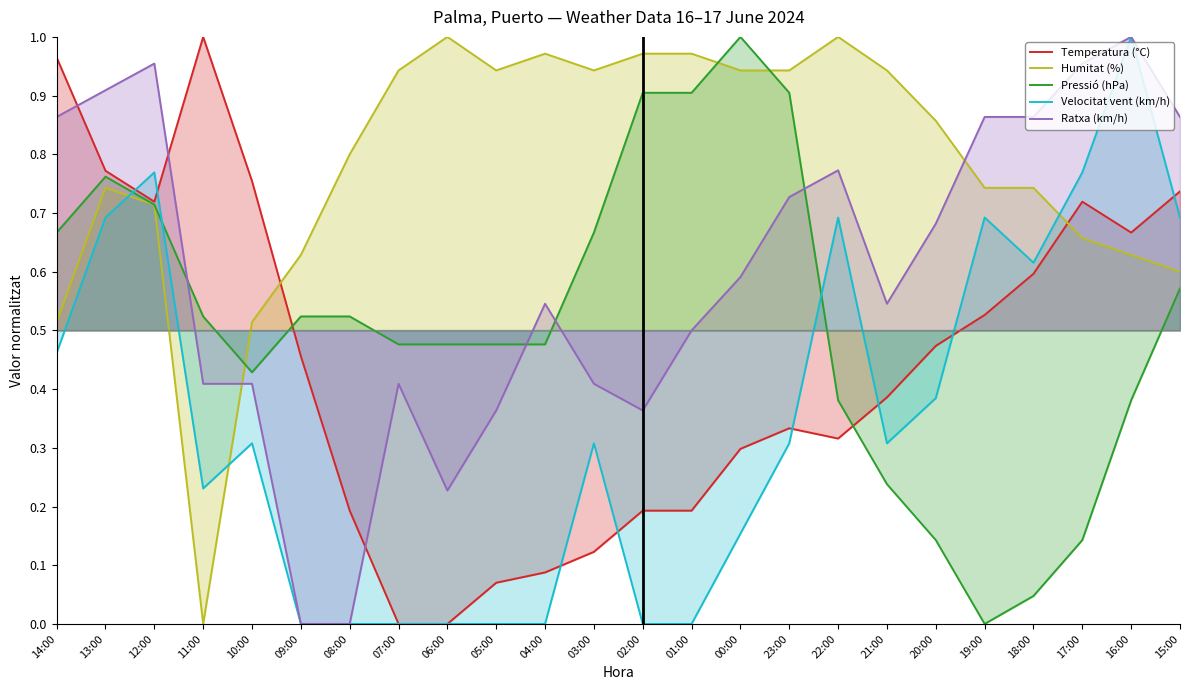

Reading left to right, list all the values displayed in this chart.

Temperatura (°C): 1.0	0.8	0.7	1.0	0.8	0.5	0.2	0.0	0.0	0.1	0.1	0.1	0.2	0.2	0.3	0.3	0.3	0.4	0.5	0.5	0.6	0.7	0.7	0.7
Humitat (%): 0.5	0.7	0.7	0.0	0.5	0.6	0.8	0.9	1.0	0.9	1.0	0.9	1.0	1.0	0.9	0.9	1.0	0.9	0.9	0.7	0.7	0.7	0.6	0.6
Pressió (hPa): 0.7	0.8	0.7	0.5	0.4	0.5	0.5	0.5	0.5	0.5	0.5	0.7	0.9	0.9	1.0	0.9	0.4	0.2	0.1	0.0	0.0	0.1	0.4	0.6
Velocitat vent (km/h): 0.5	0.7	0.8	0.2	0.3	0.0	0.0	0.0	0.0	0.0	0.0	0.3	0.0	0.0	0.2	0.3	0.7	0.3	0.4	0.7	0.6	0.8	1.0	0.7
Ratxa (km/h): 0.9	0.9	1.0	0.4	0.4	0.0	0.0	0.4	0.2	0.4	0.5	0.4	0.4	0.5	0.6	0.7	0.8	0.5	0.7	0.9	0.9	1.0	1.0	0.9